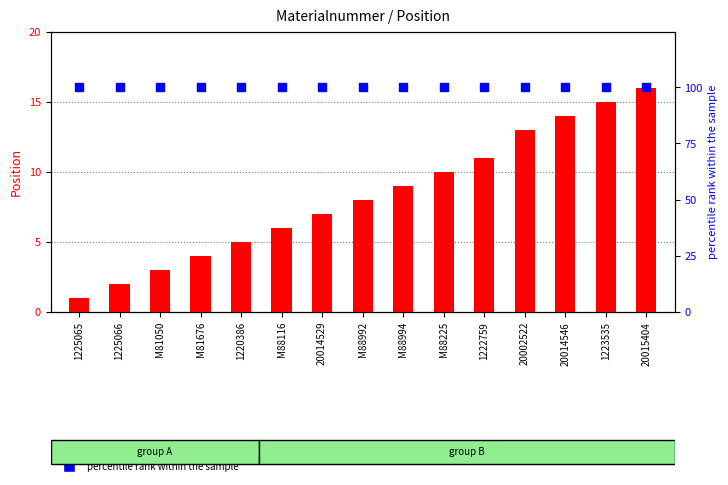

What are all the series names shown in the legend?

count, percentile rank within the sample